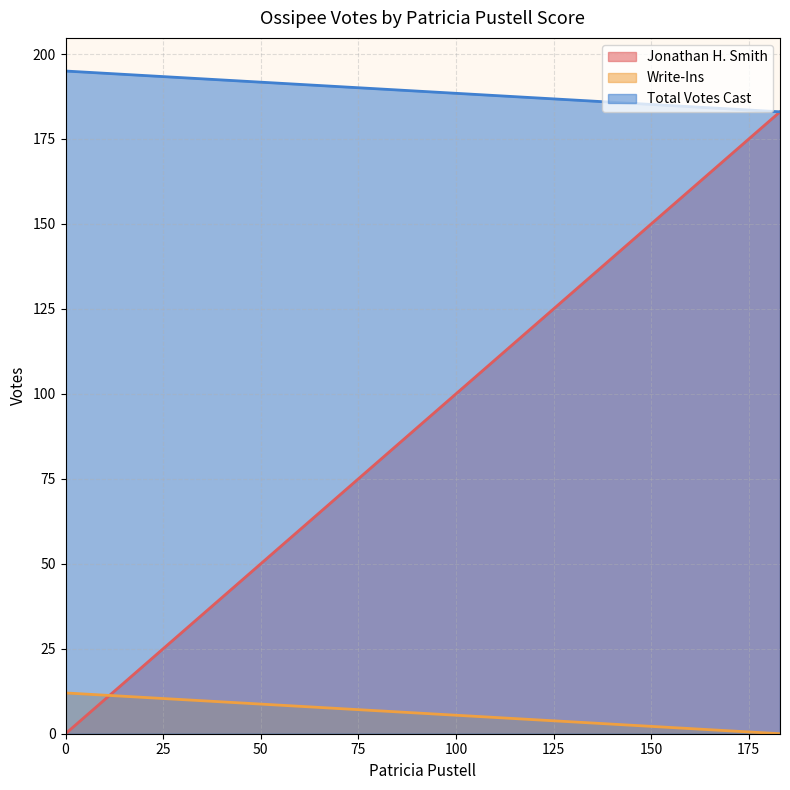

Is it true that Total Votes Cast equals 266 at 0?

False